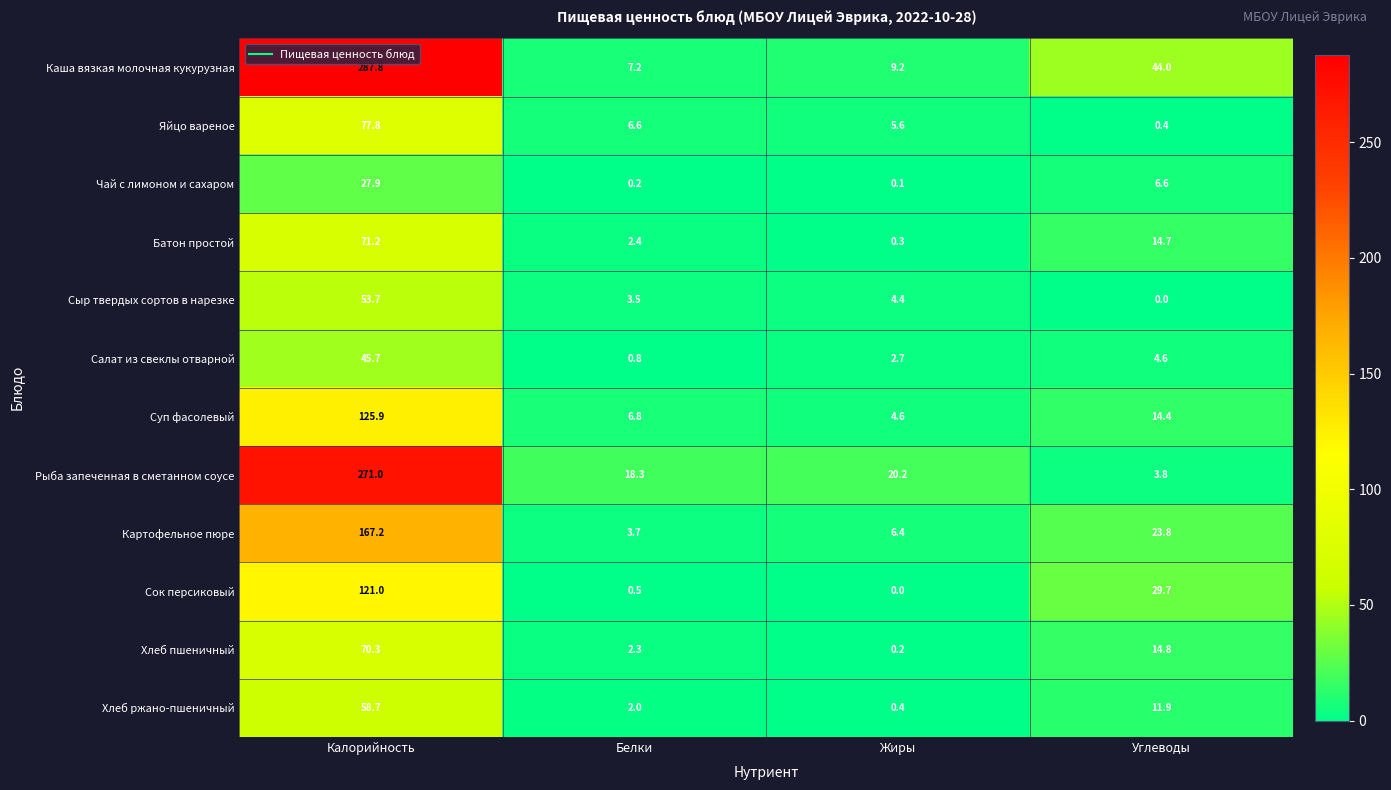

Where does the Хлеб пшеничный series first go above 14?

Калорийность